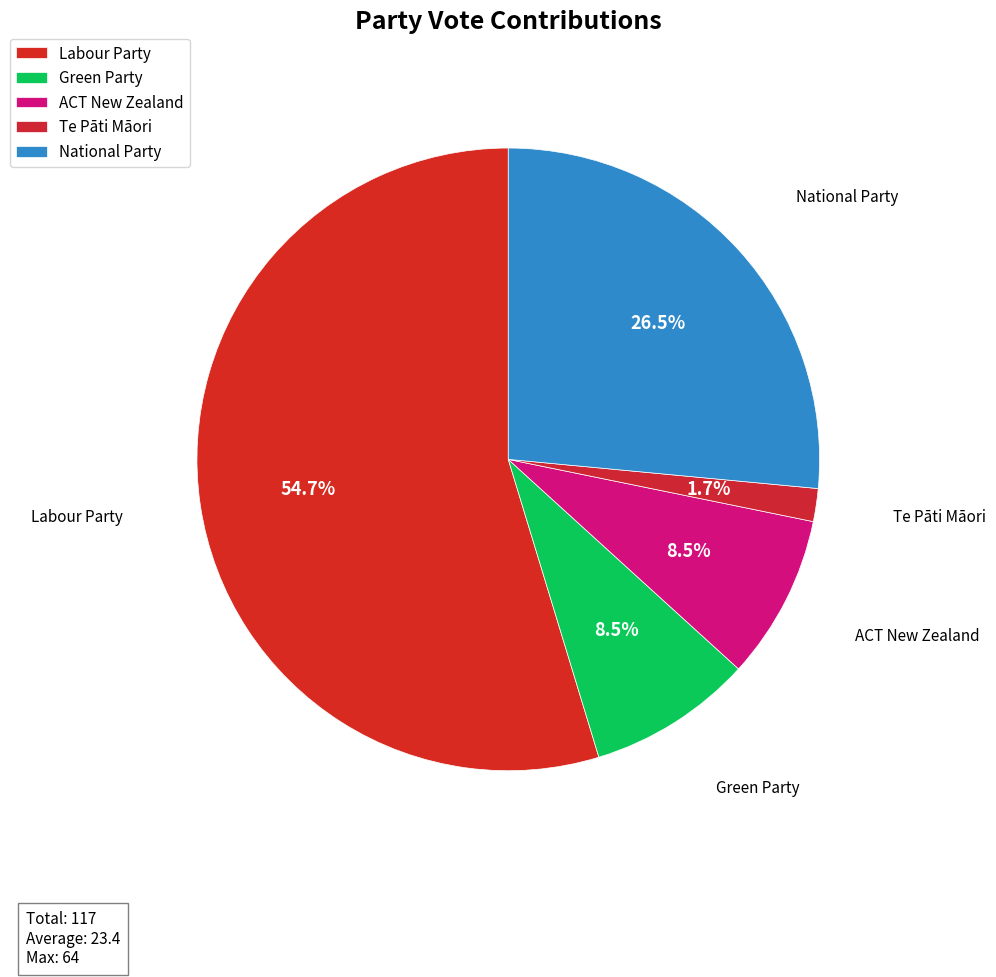

Does Labour Party account for over 50% of the chart?

Yes